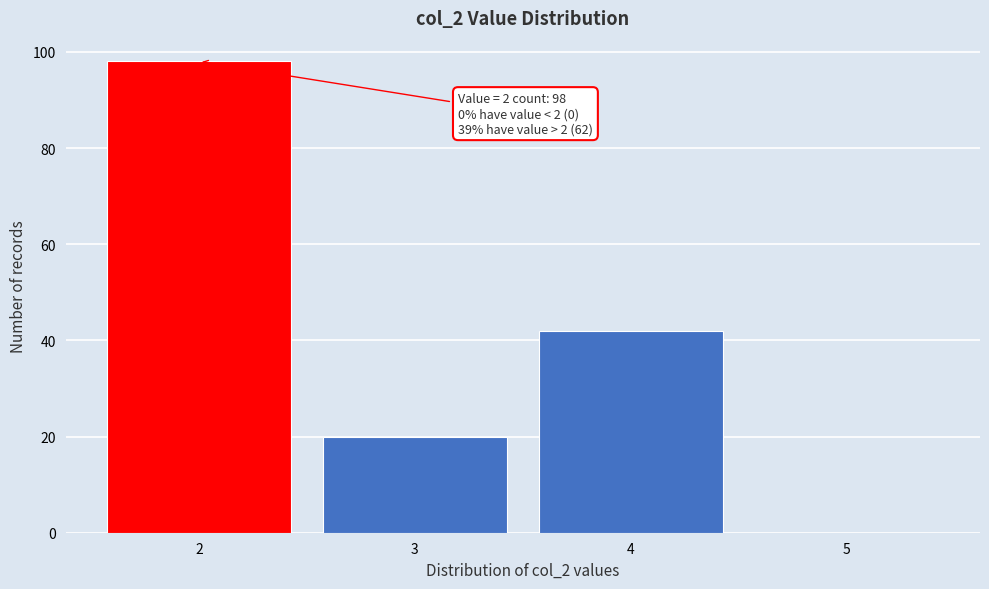

Reading left to right, list all the values displayed in this chart.

2=98	3=20	4=42	5=0